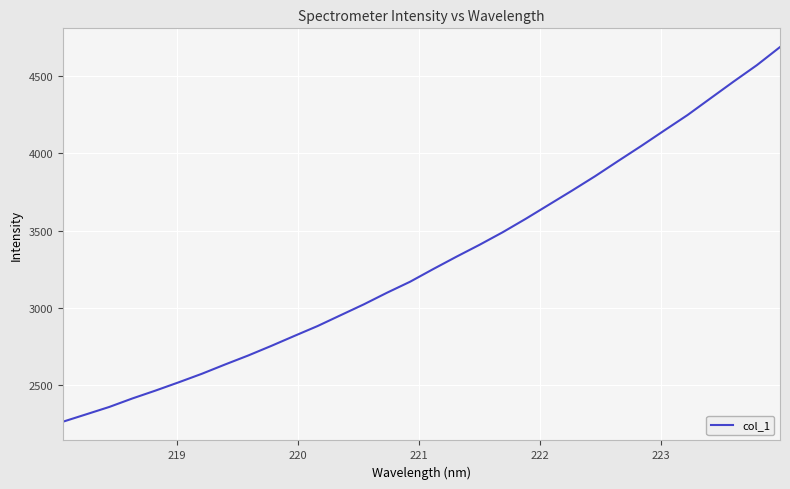

What is the minimum value shown in the chart?

2259.9